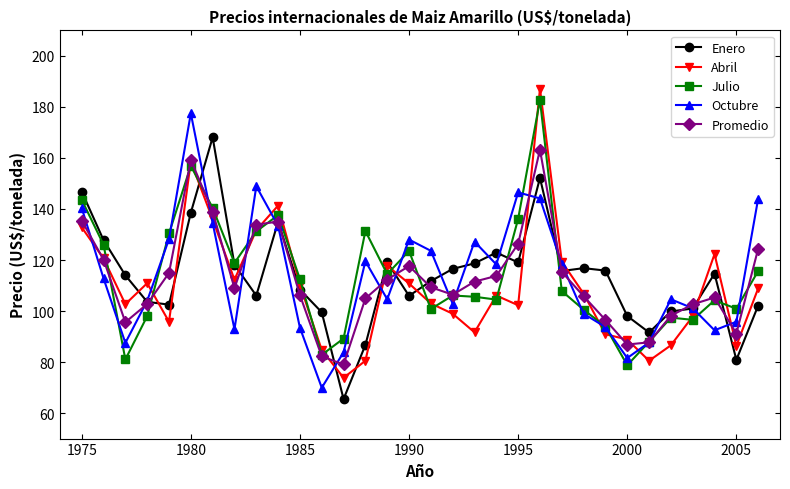

True or false: Abril has more than 1 points higher than both neighbors.

True